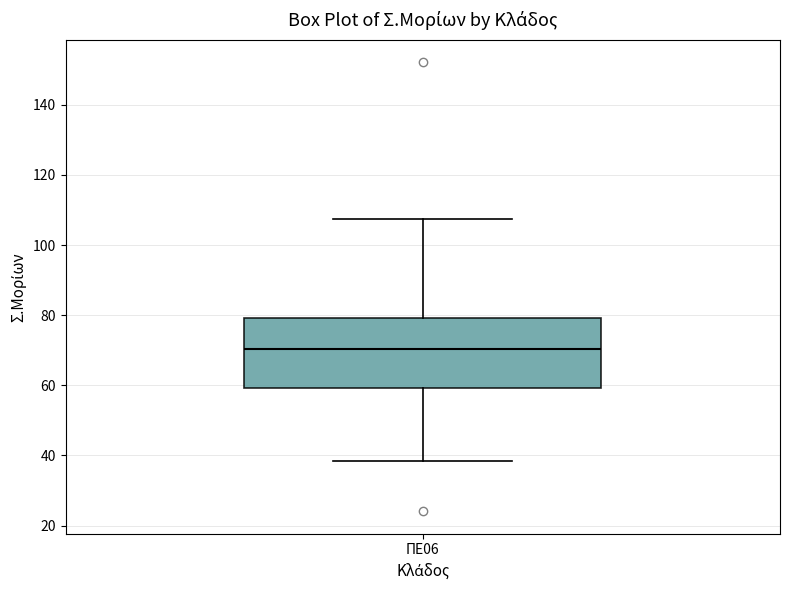

Read this box plot against the y-axis: the position of the median line, the range covered by the box, and the ends of both whiskers. The values are not printed on the chart, so give them approximately, as read against the axis.

median 70, box 60 to 80, whiskers 38 to 108